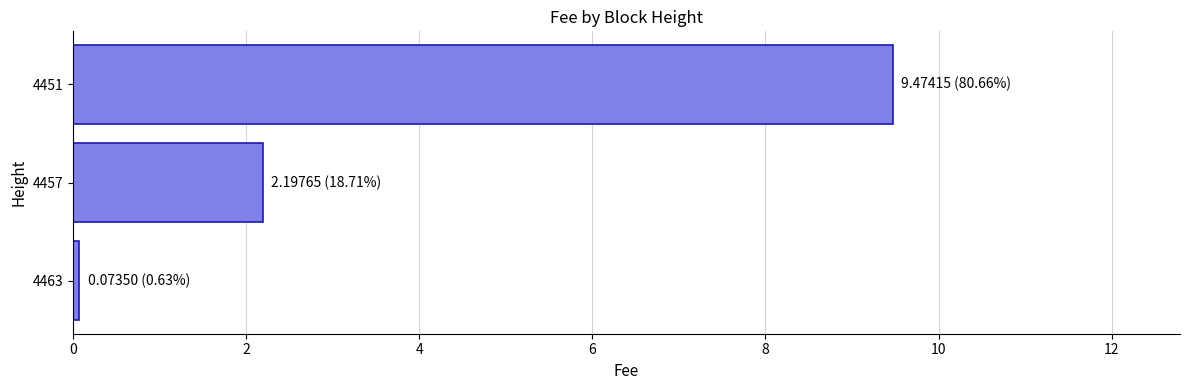

What is the minimum value shown in the chart?

0.1